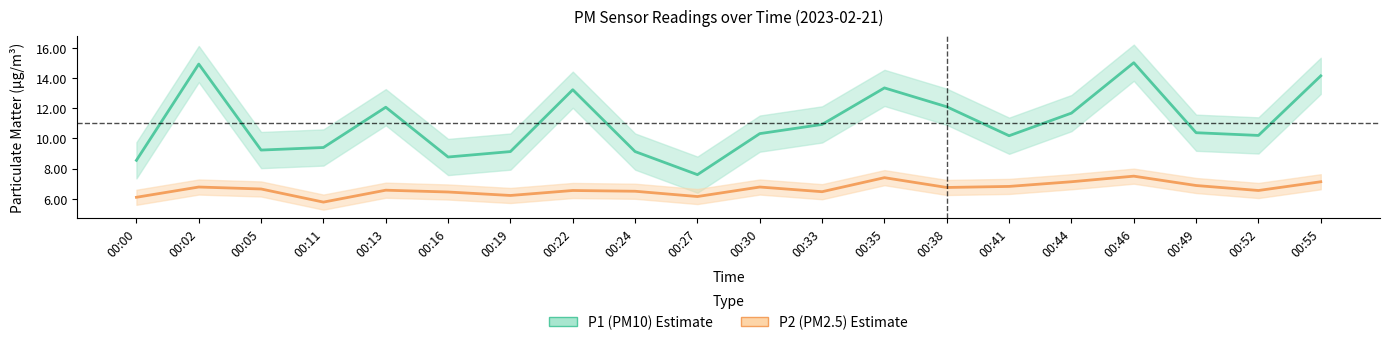

What is the sum of all P1 (PM10) values?

220.3